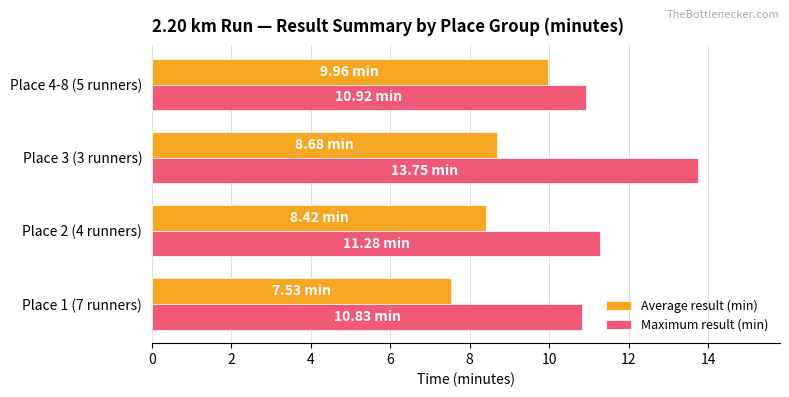

Rank the series at Place 3 (3 runners) from highest to lowest value.

Maximum result (min), Average result (min)